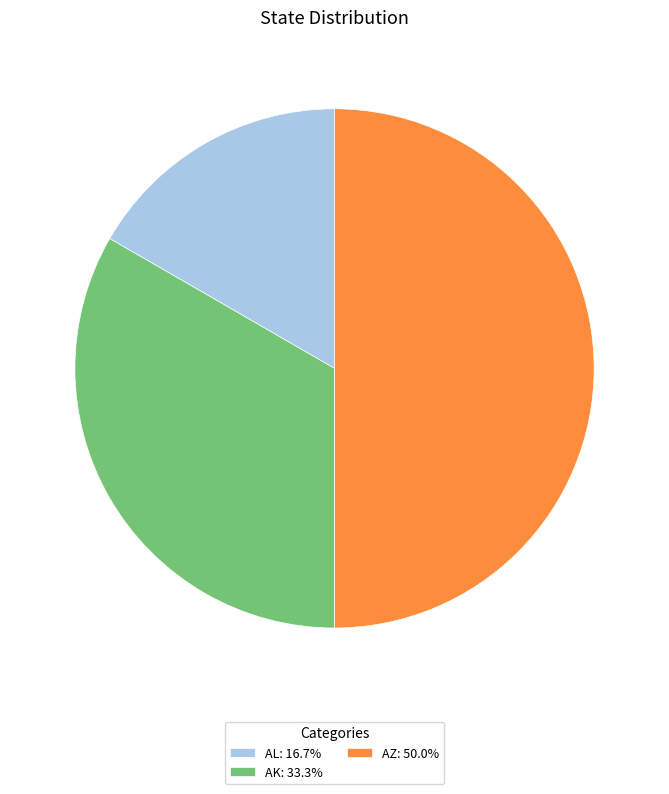

Is it true that AZ is 63% of the pie?

False